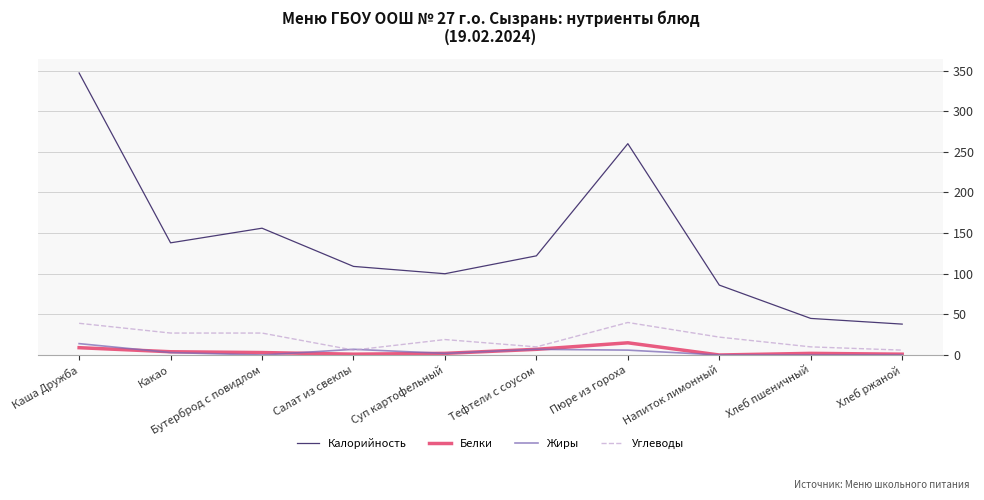

Read the Углеводы value at Какао, to the nearest 5.

25